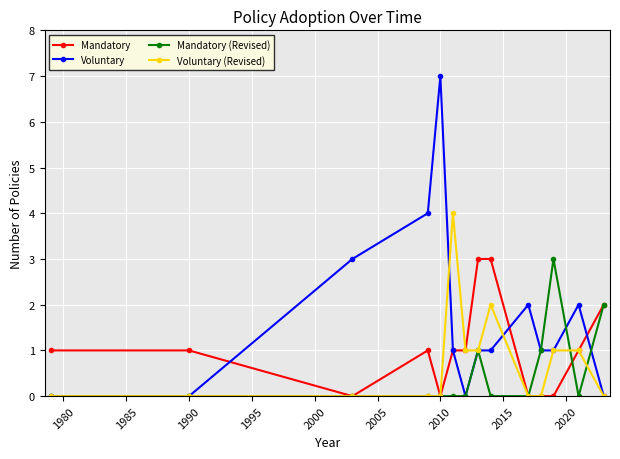

What is the maximum value shown in the chart?

7